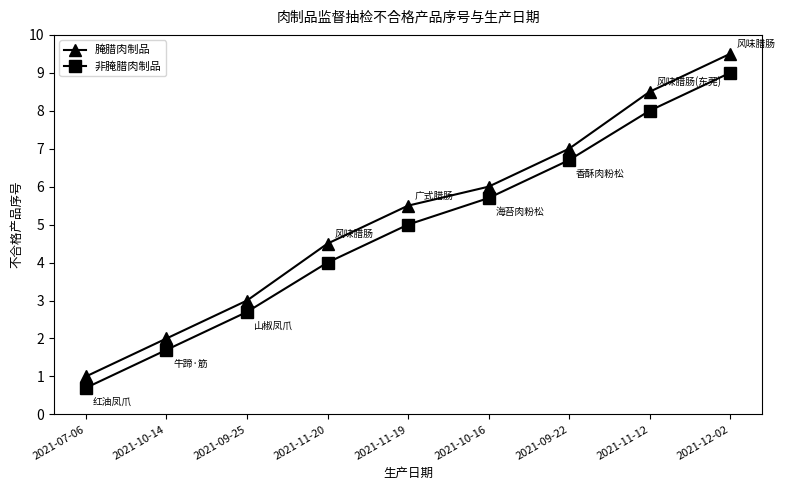

Read the 腌腊肉制品 value at 2021-11-20.

4.5